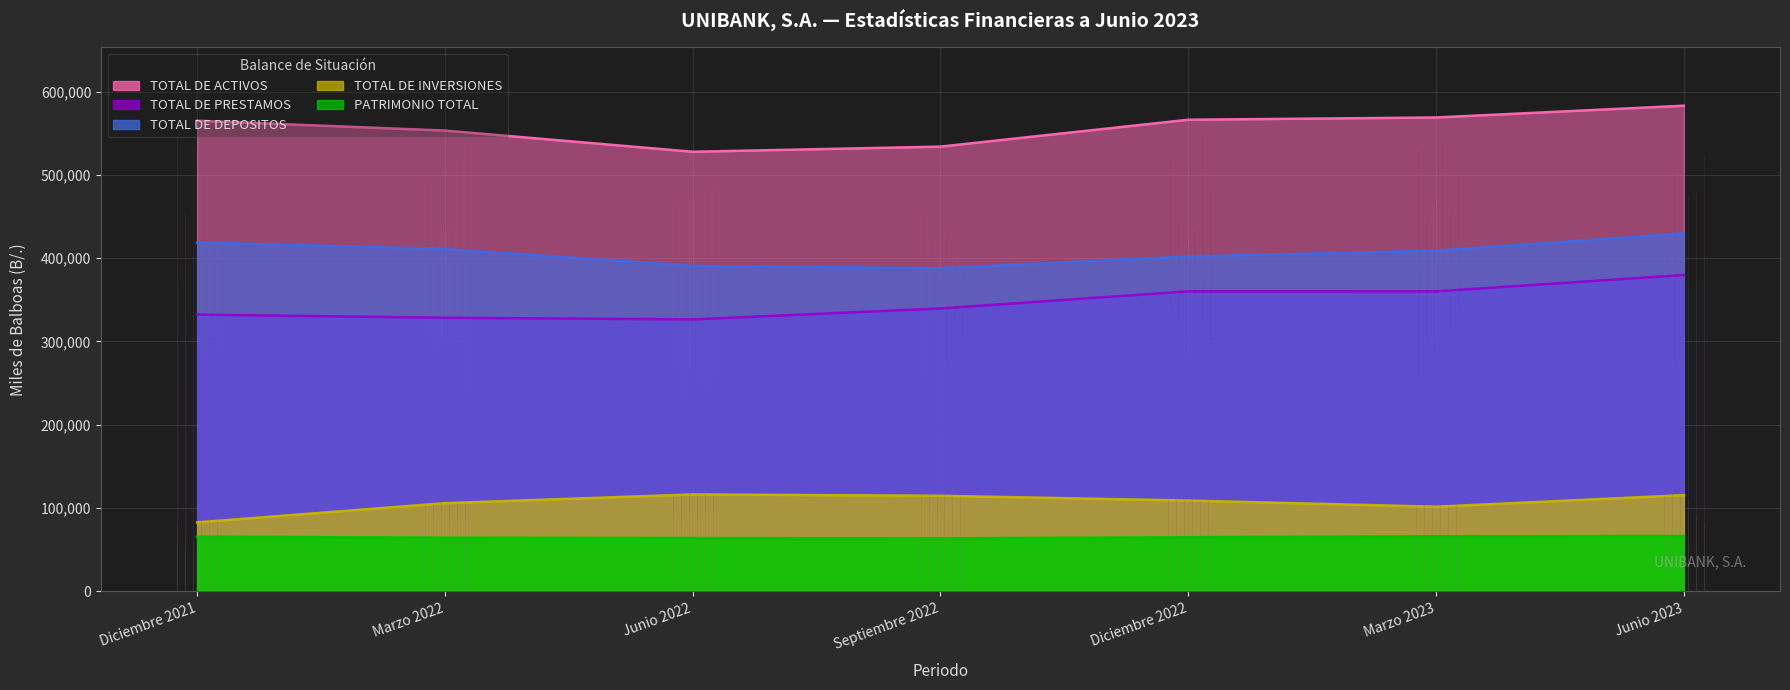

Is the value of TOTAL DE ACTIVOS at Diciembre 2021 greater than the value of TOTAL DE INVERSIONES at Junio 2022?

Yes